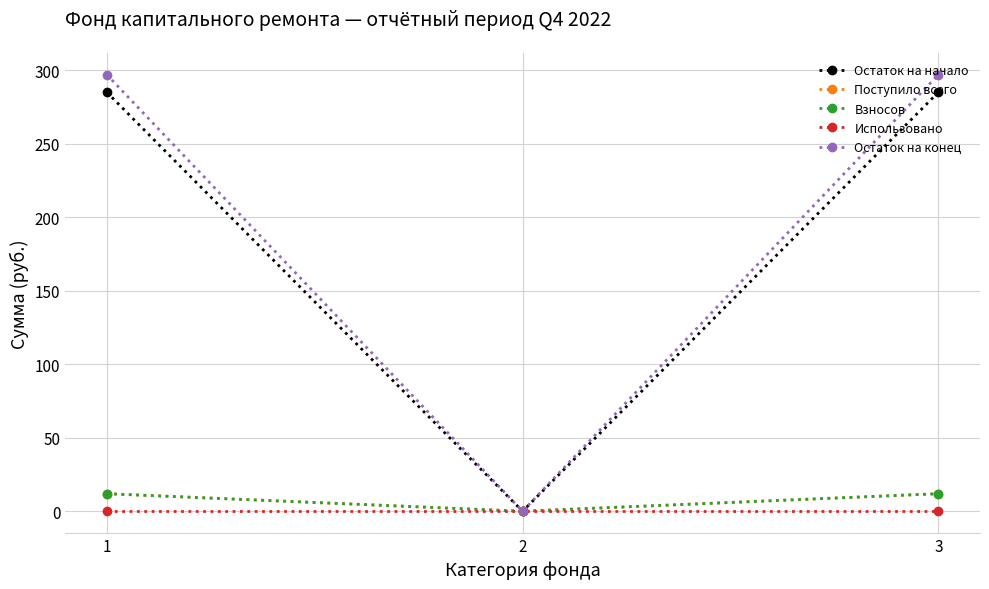

Is this an area chart (filled region under the line)?

No